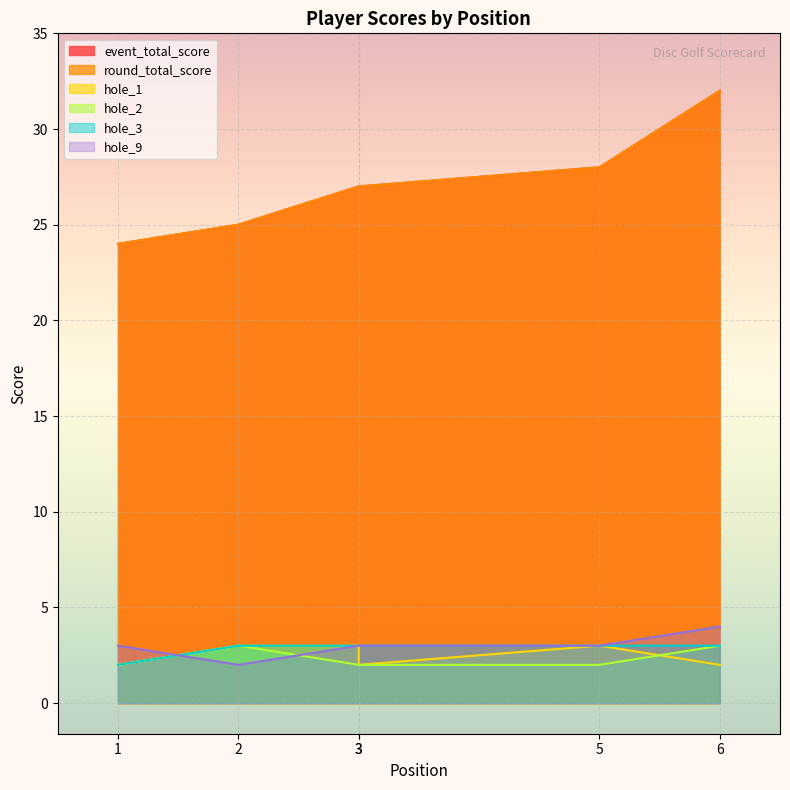

At 6, list the series in order from largest to smallest.

event_total_score, round_total_score, hole_9, hole_2, hole_3, hole_1